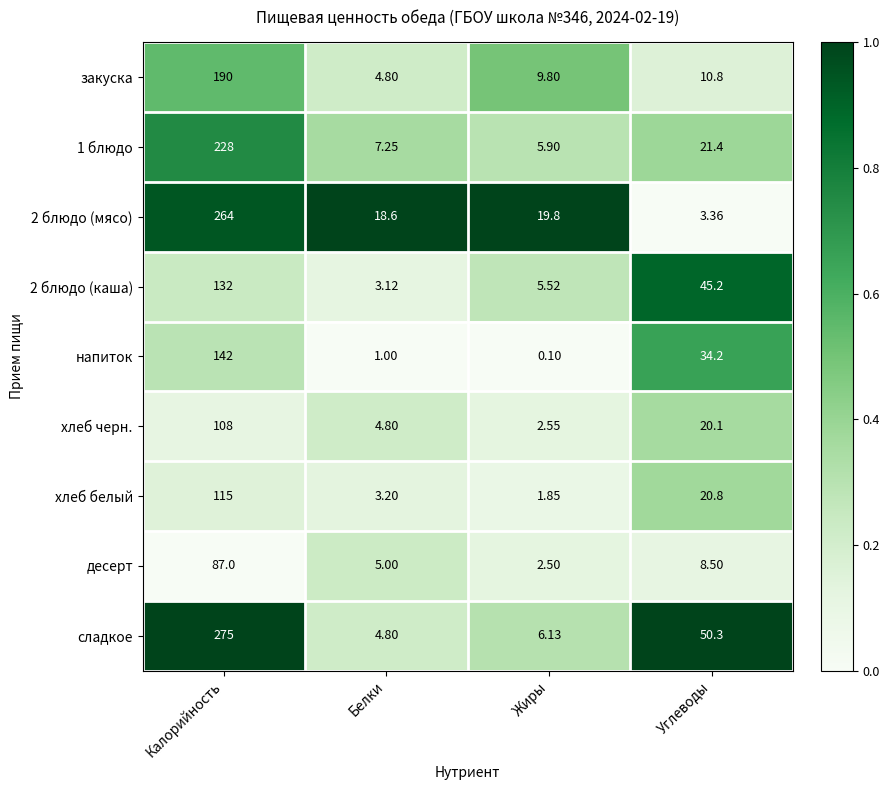

Which series has the largest total across all categories?

сладкое